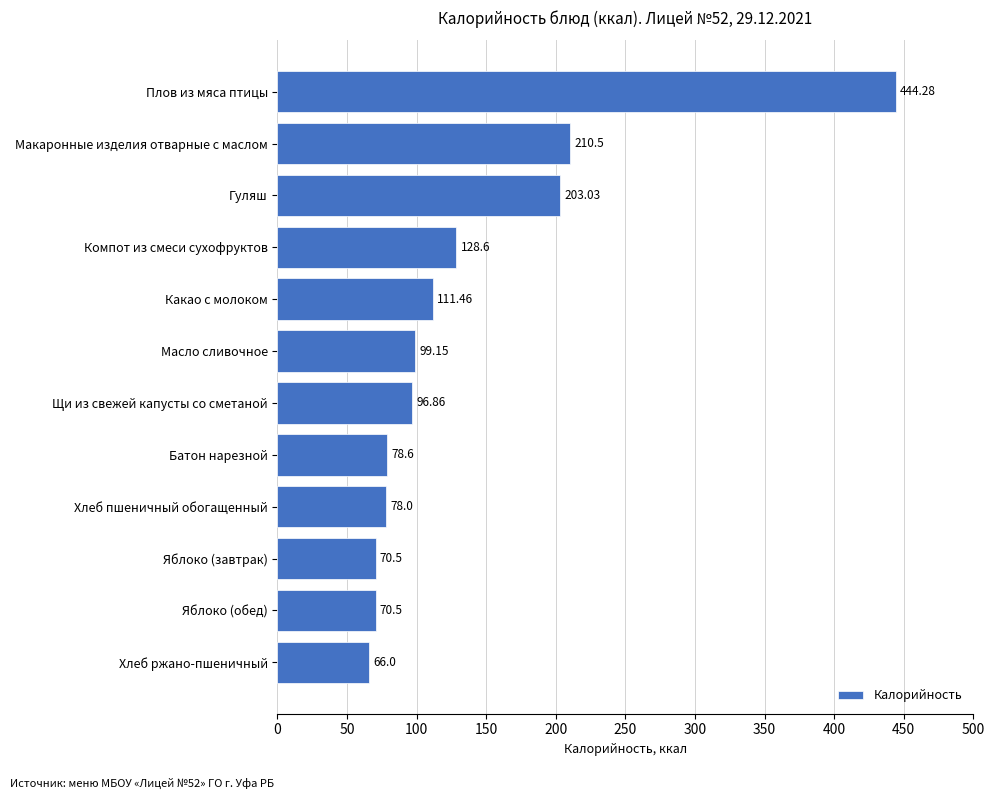

Between Масло сливочное and Компот из смеси сухофруктов, which is larger?

Компот из смеси сухофруктов